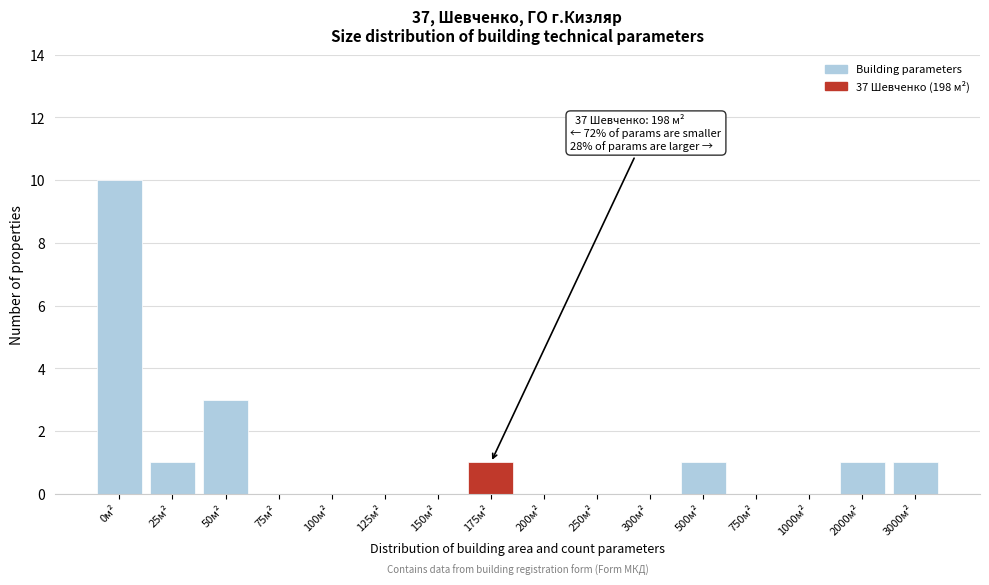

Reading left to right, what are all the values shown in this chart?

0м²=10	25м²=1	50м²=3	75м²=0	100м²=0	125м²=0	150м²=0	175м²=1	200м²=0	250м²=0	300м²=0	500м²=1	750м²=0	1000м²=0	2000м²=1	3000м²=1